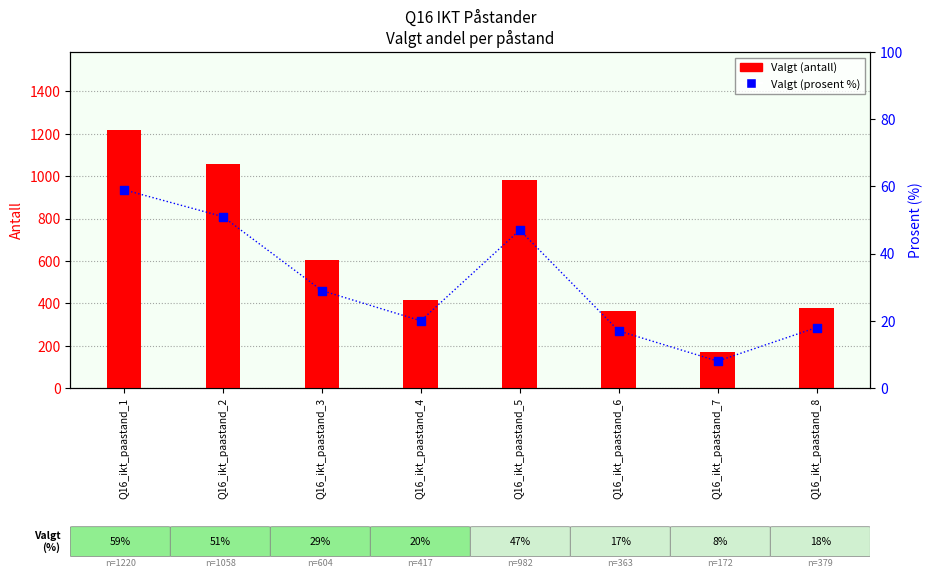

Which series has the largest total across all categories?

Valgt (count)